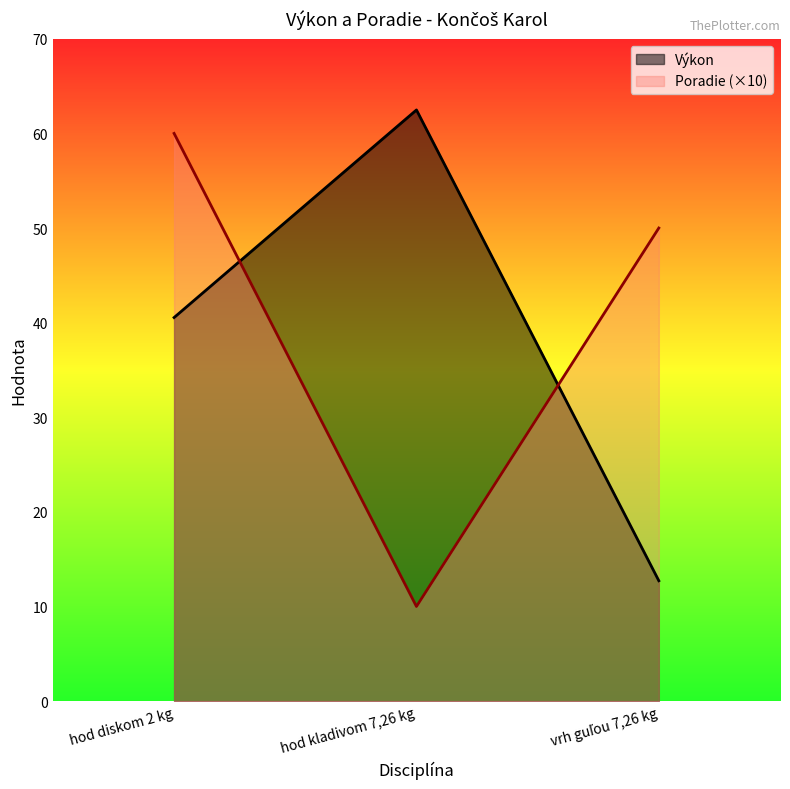

Count the Poradie values in the range 10 to 60.

3